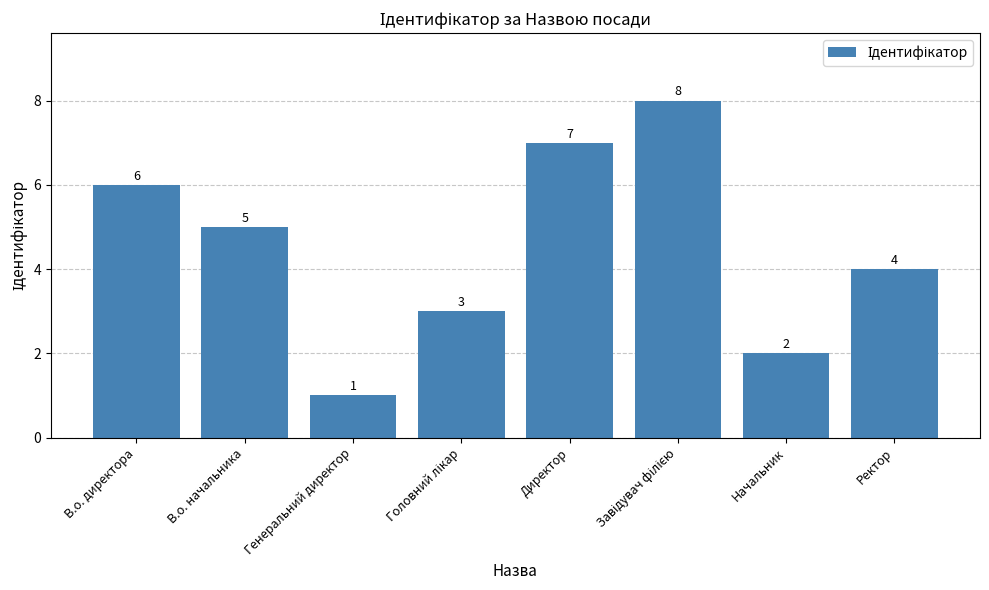

Reading right to left, extract all data points from this chart.

4	2	8	7	3	1	5	6